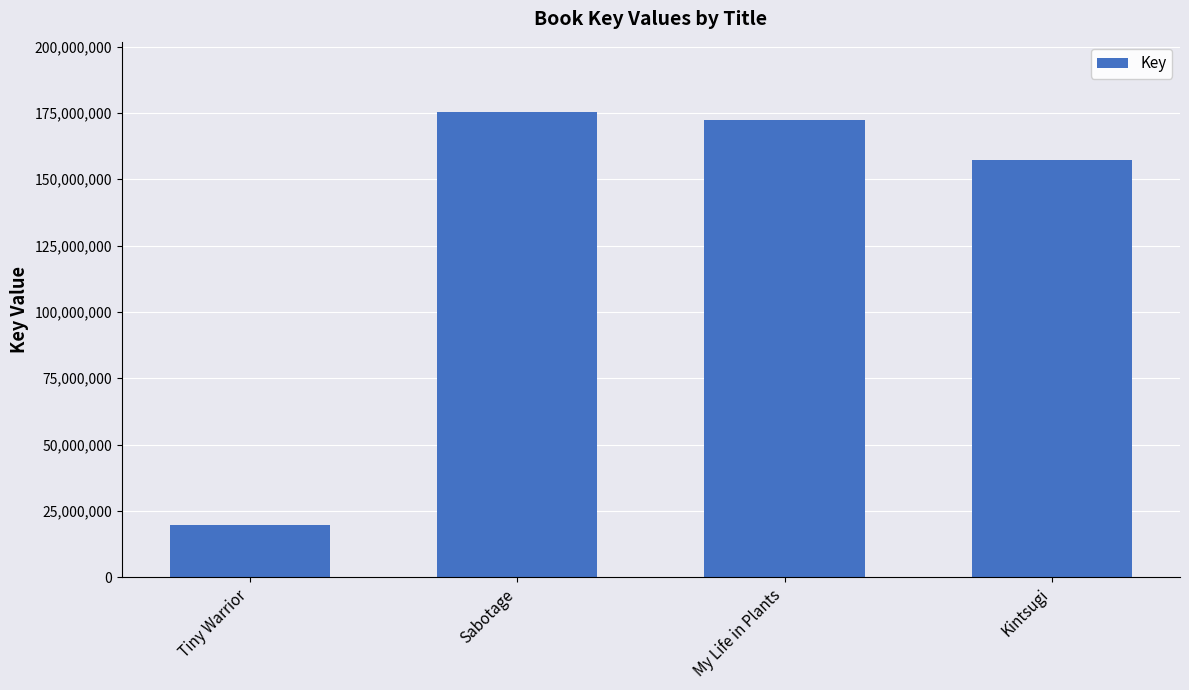

What is the smallest value displayed?

19783005